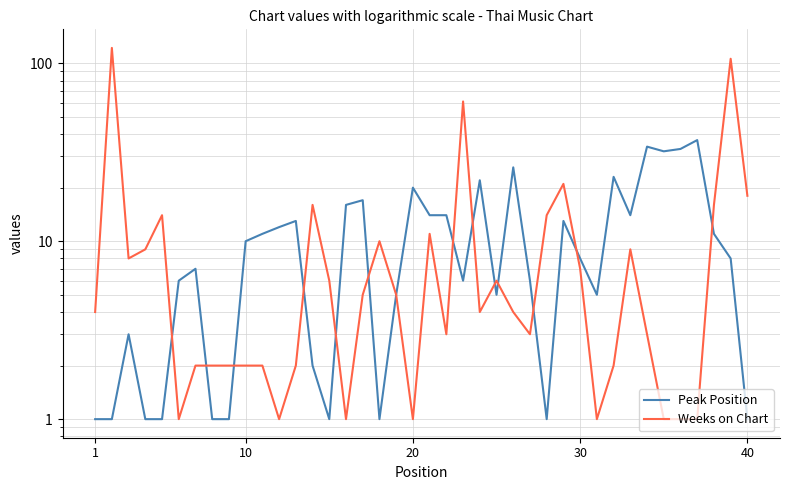

Which category has the lowest value in the Peak Position series?

1